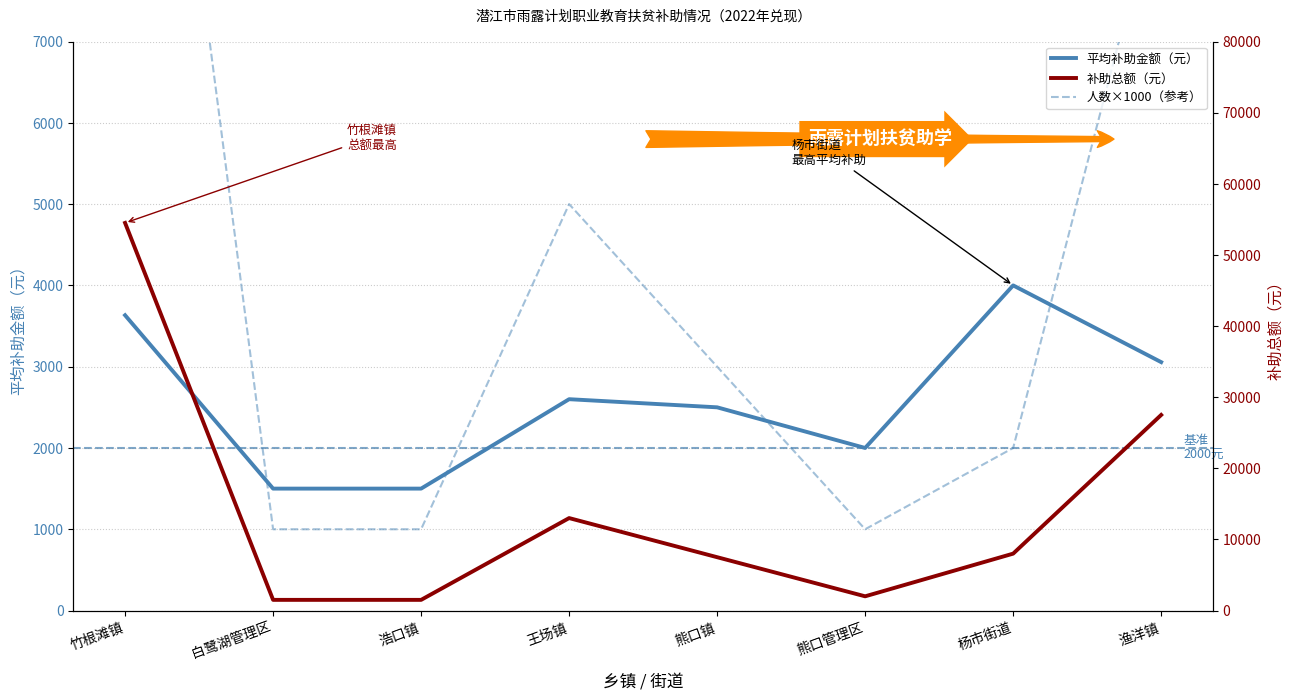

What position from the left is 浩口镇?

3